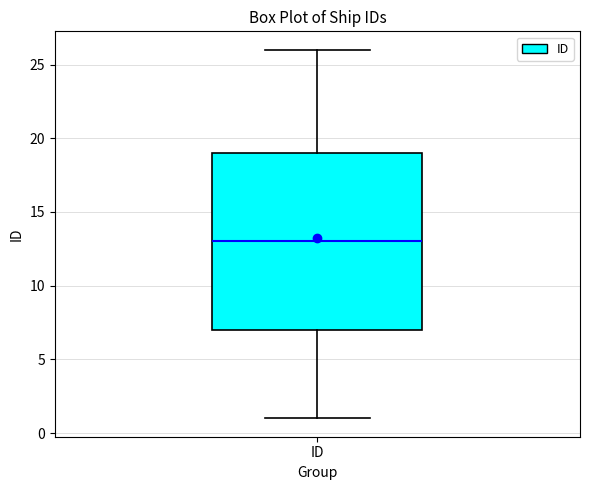

Read this box plot against the y-axis: the position of the median line, the range covered by the box, and the ends of both whiskers. The values are not printed on the chart, so give them approximately, as read against the axis.

median 13, box 7 to 19, whiskers 1 to 26